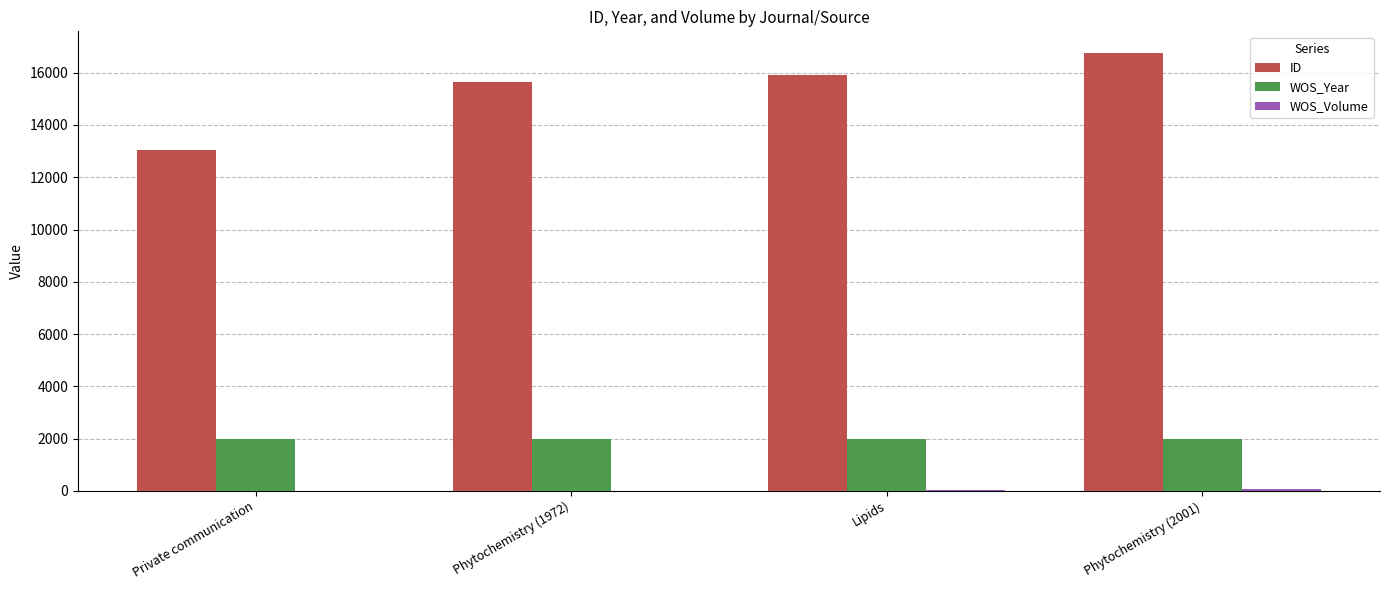

Which series has the largest total across all categories?

ID